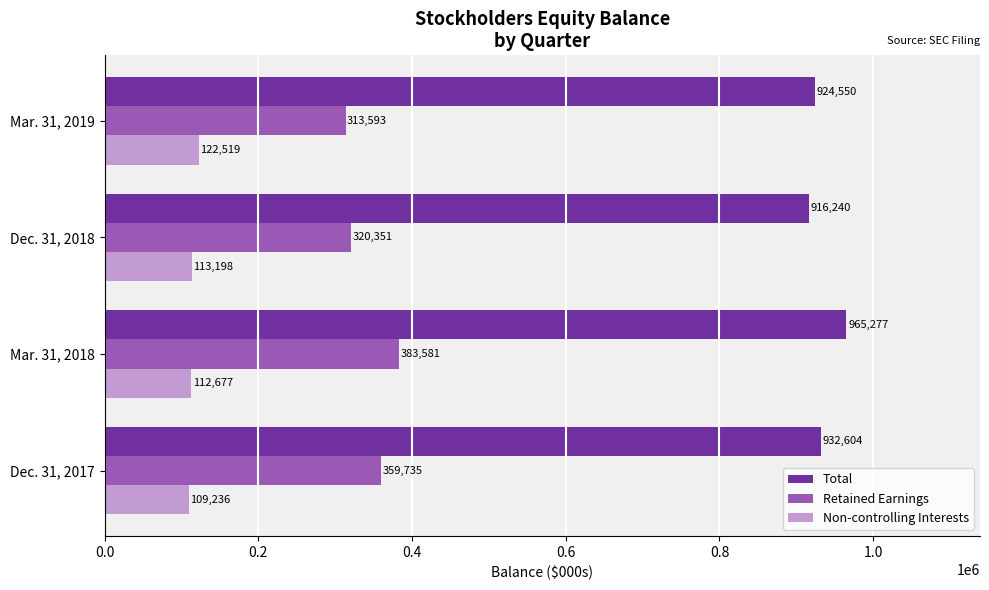

What are all the series names shown in the legend?

Total, Retained Earnings, Non-controlling Interests